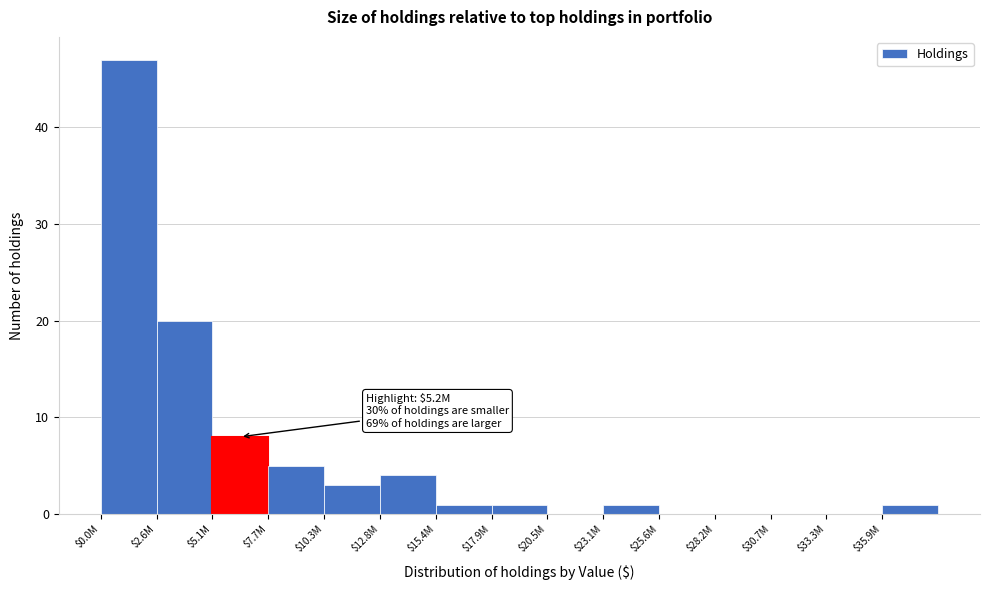

The chart shows a value of 22 at $0.0M. True or false?

False